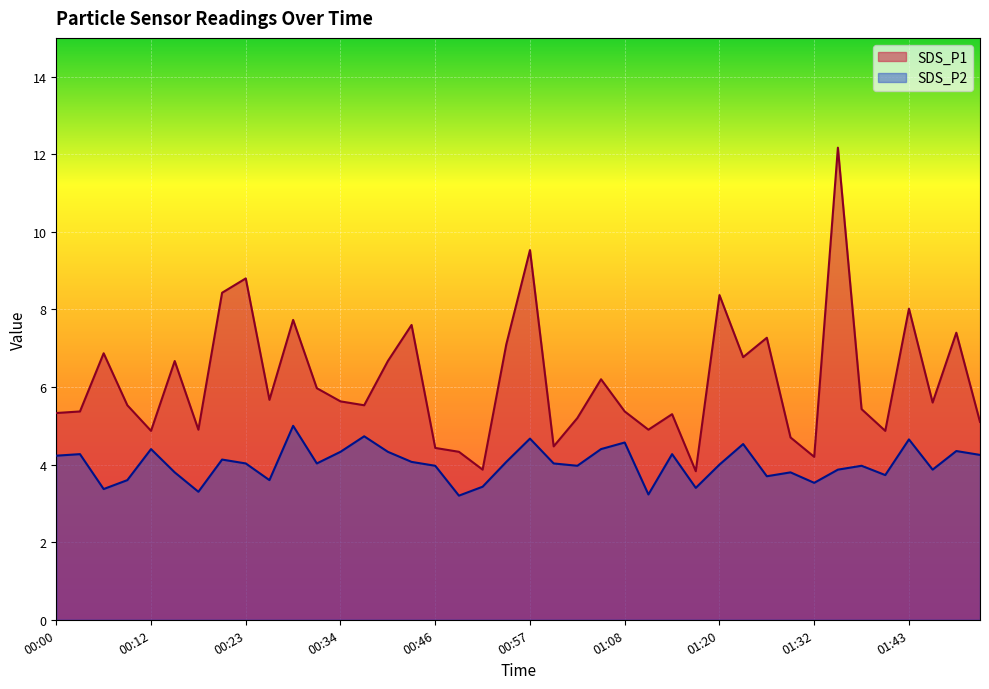

At 01:14, list the series in order from smallest to largest.

SDS_P2, SDS_P1